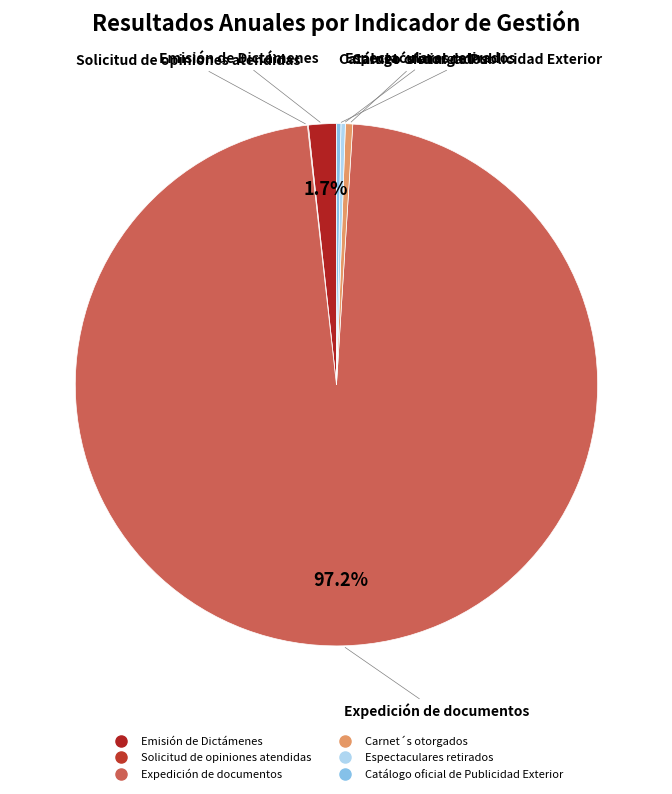

Which category has the biggest portion of the pie?

Expedición de documentos